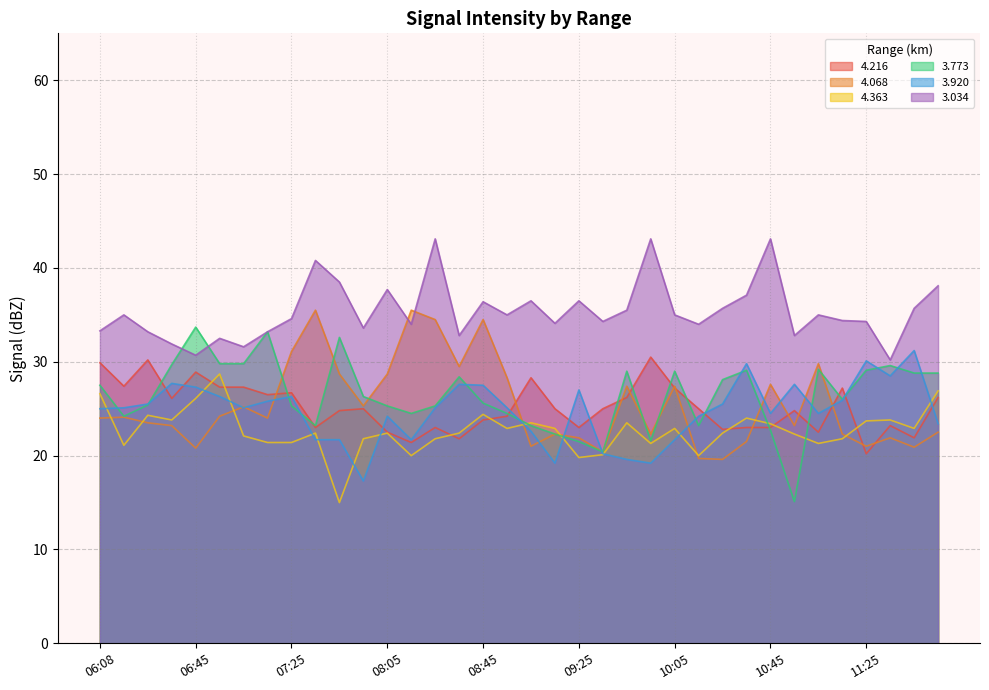

How many times do   4.068 and   4.216 cross each other?

12